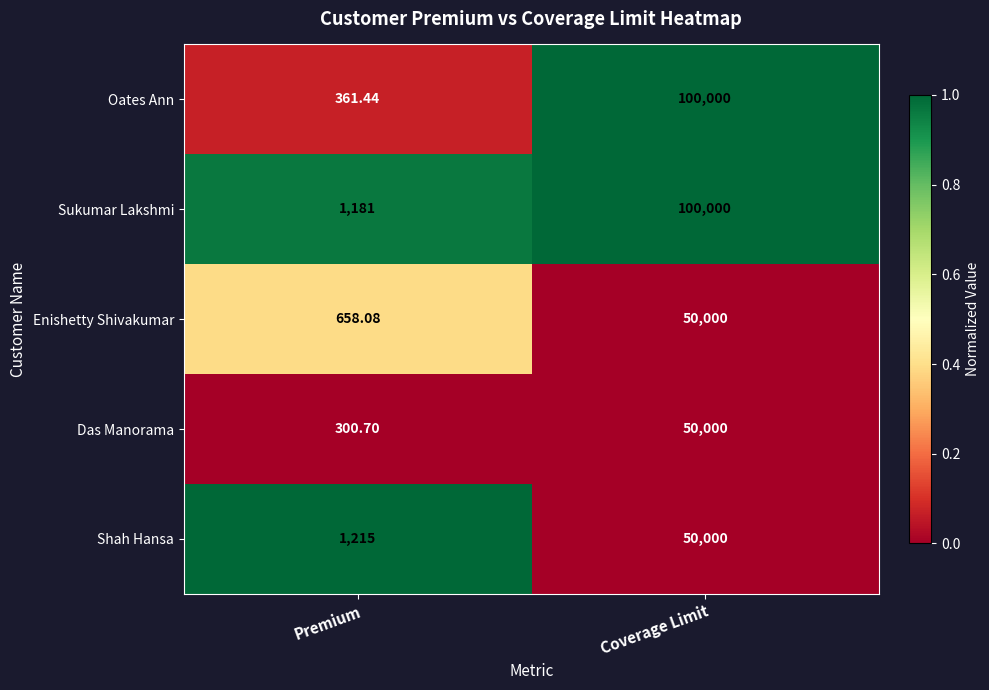

Between Premium and Coverage Limit, which series saw the biggest shift?

Oates Ann